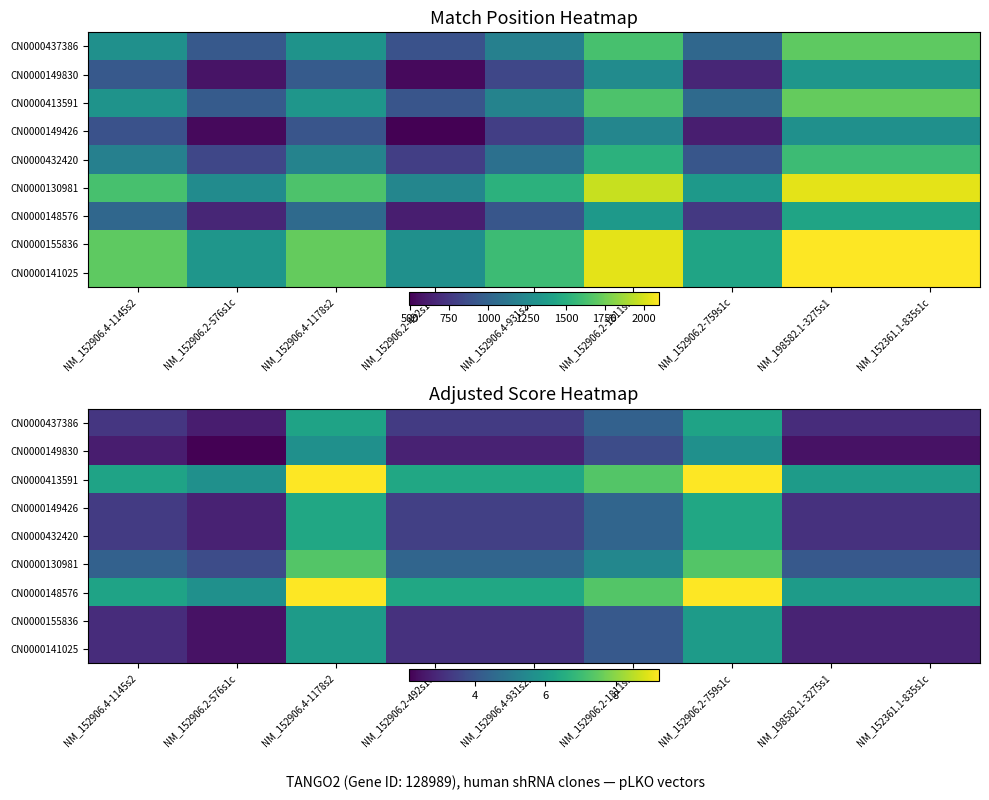

Which category has the highest value across all series?

NM_152906.4-1178s2